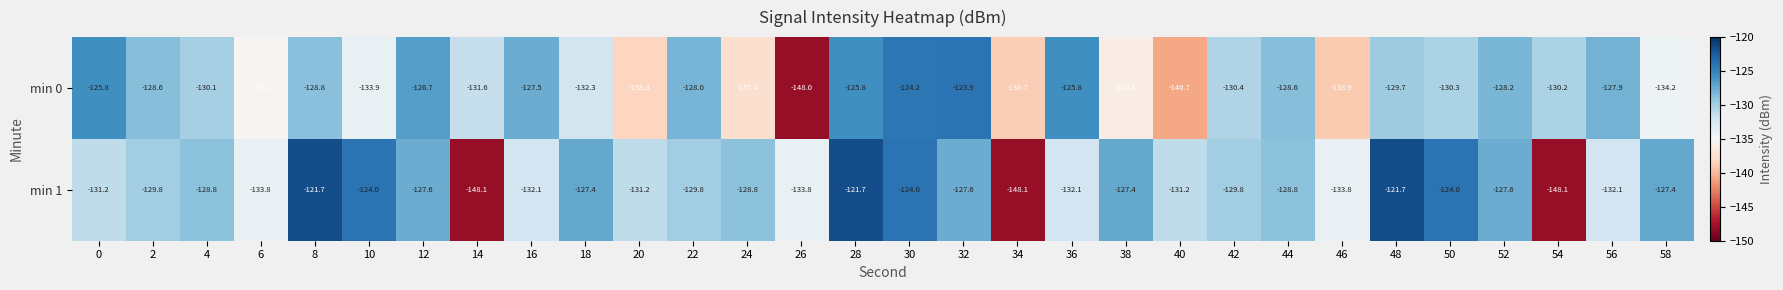

At which label is min 0 closest to -135?

6